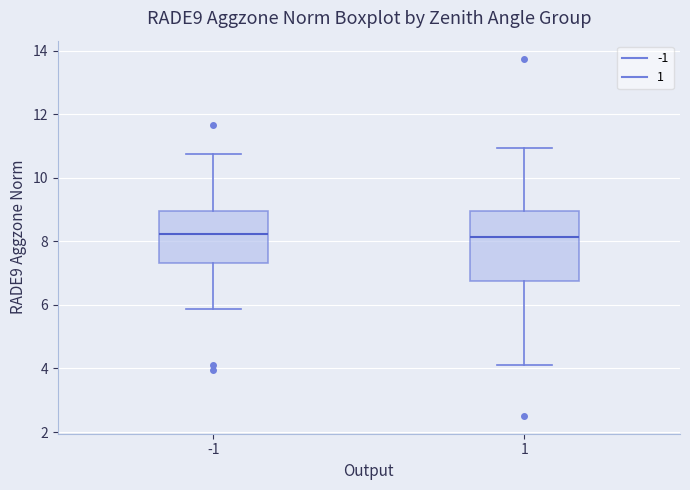

Where is the upper edge of the box at x = 1 on the y-axis? The values are not printed on the chart, so give them approximately, as read against the axis.

9.0